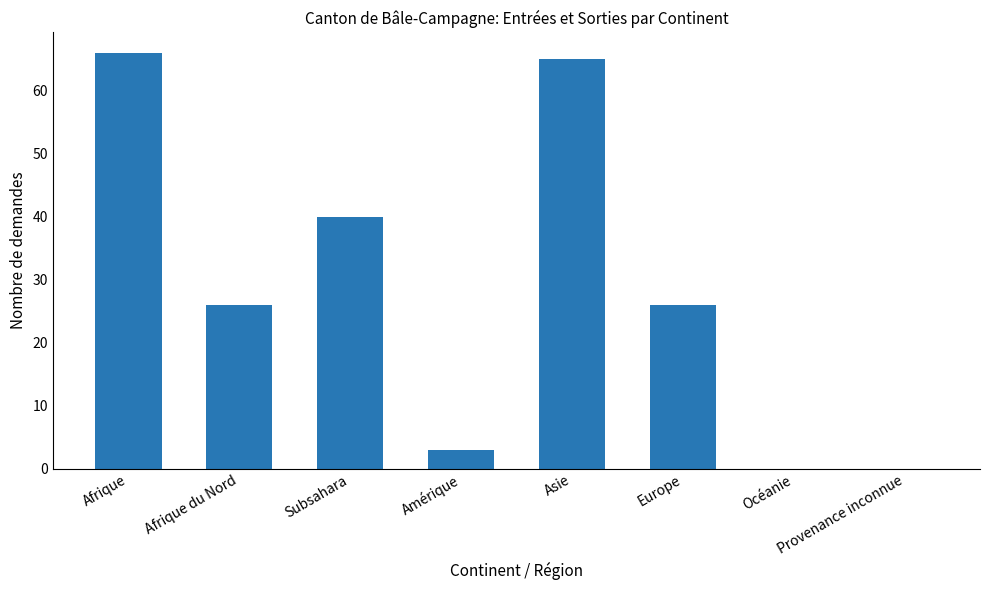

True or false: the data shows 14 at Subsahara.

False